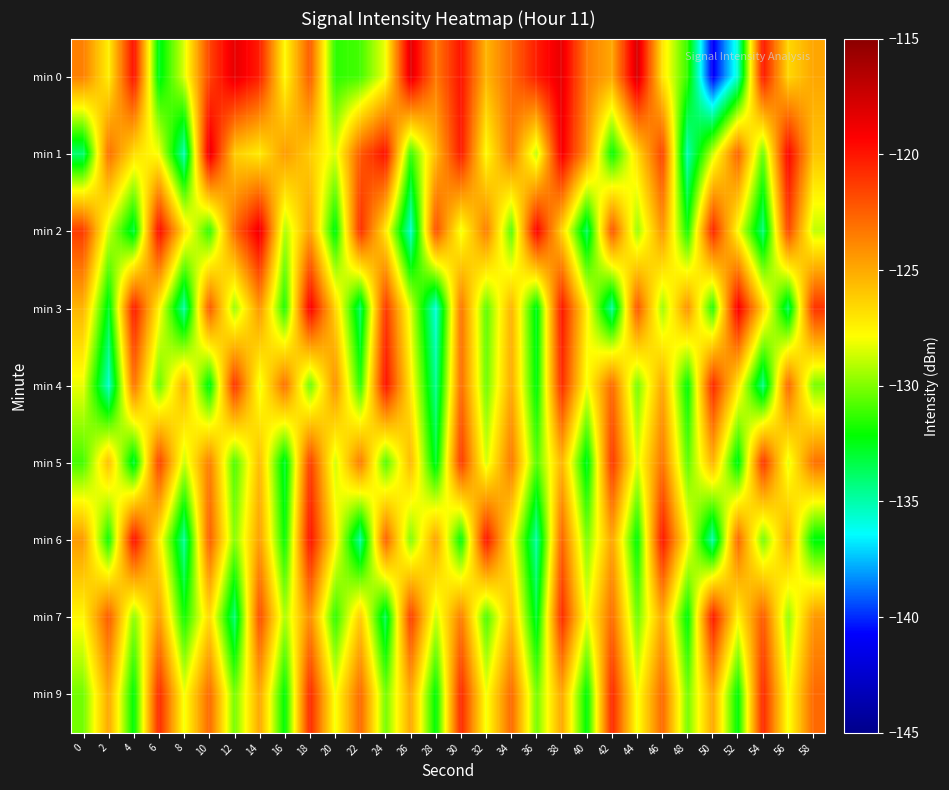

Which series has the widest spread of values?

min 0